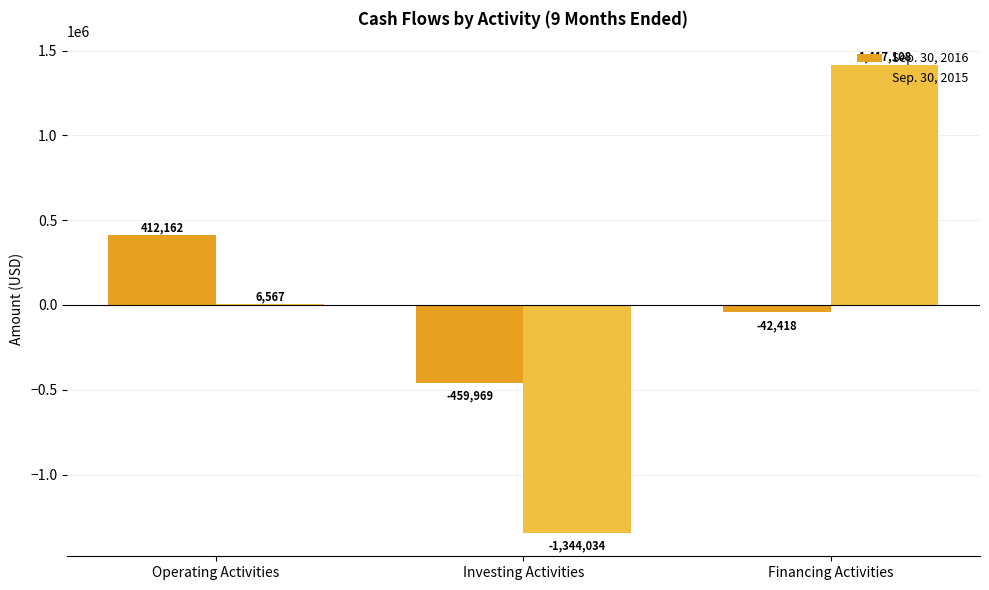

What is the sum of all Sep. 30, 2016 values?

-90225